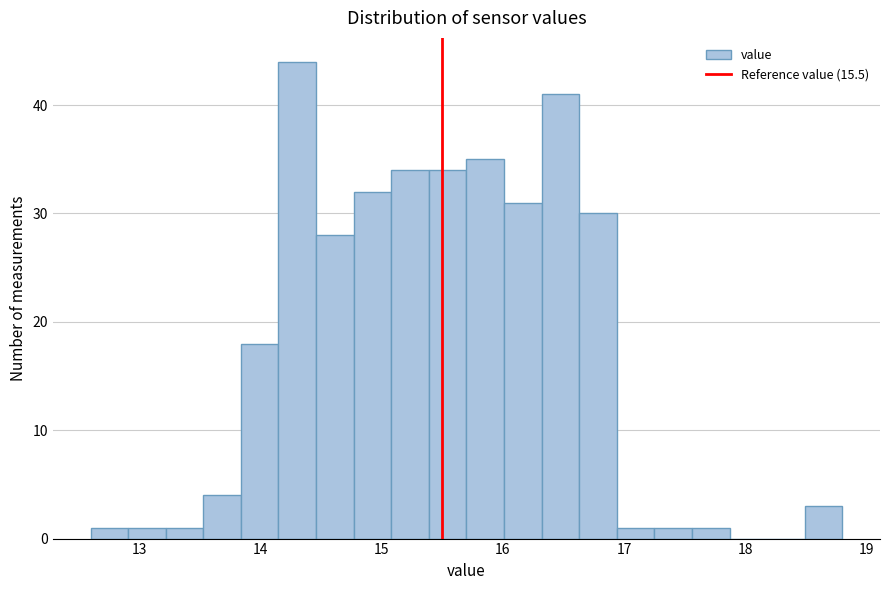

Read against the x-axis, roughly where is the centre of the tallest bar?

14.3